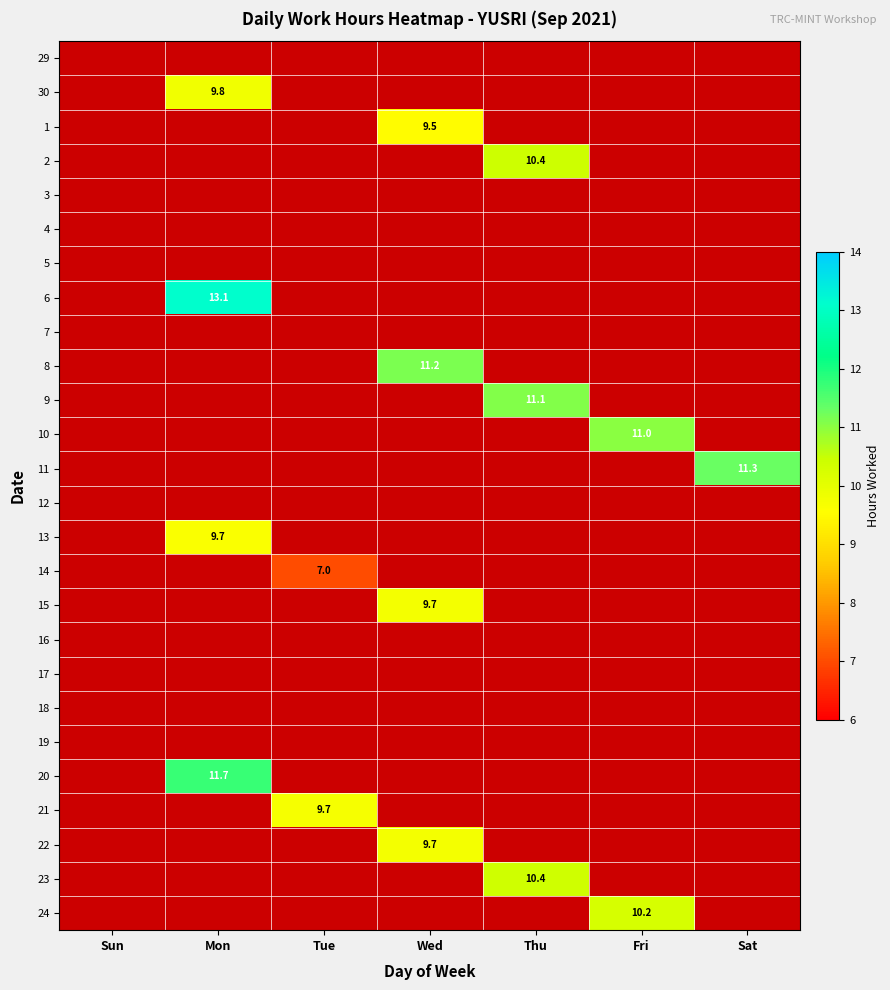

How many data points does each series have?

7